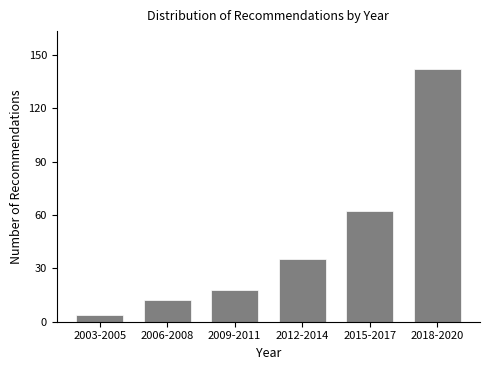

Reading left to right, transcribe all the data shown in this chart.

2003-2005=4	2006-2008=12	2009-2011=18	2012-2014=35	2015-2017=62	2018-2020=142